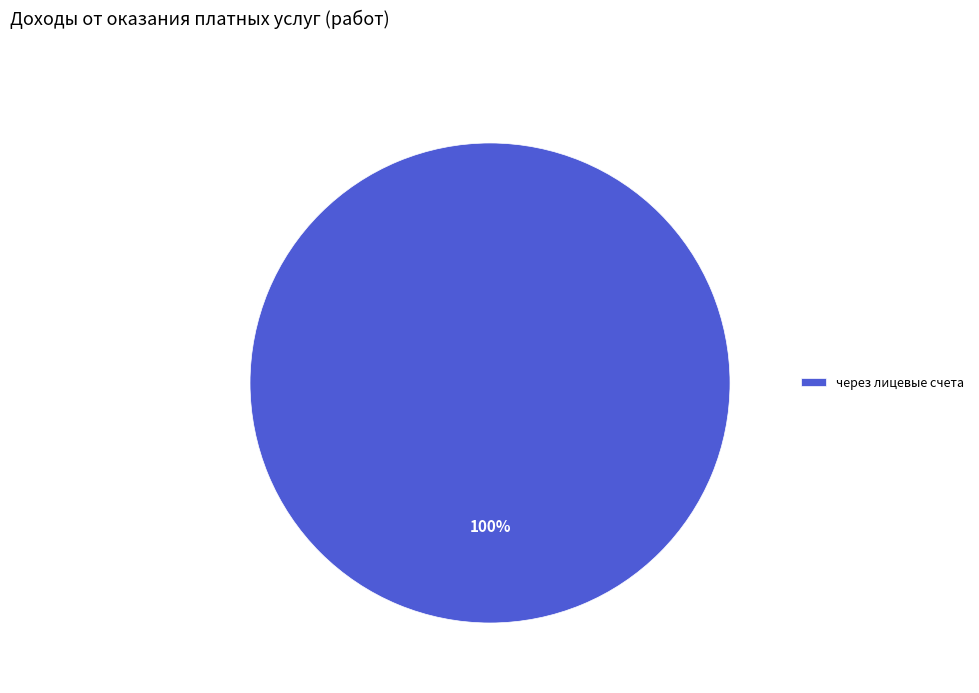

True or false: через лицевые счета accounts for 100% of the total.

True